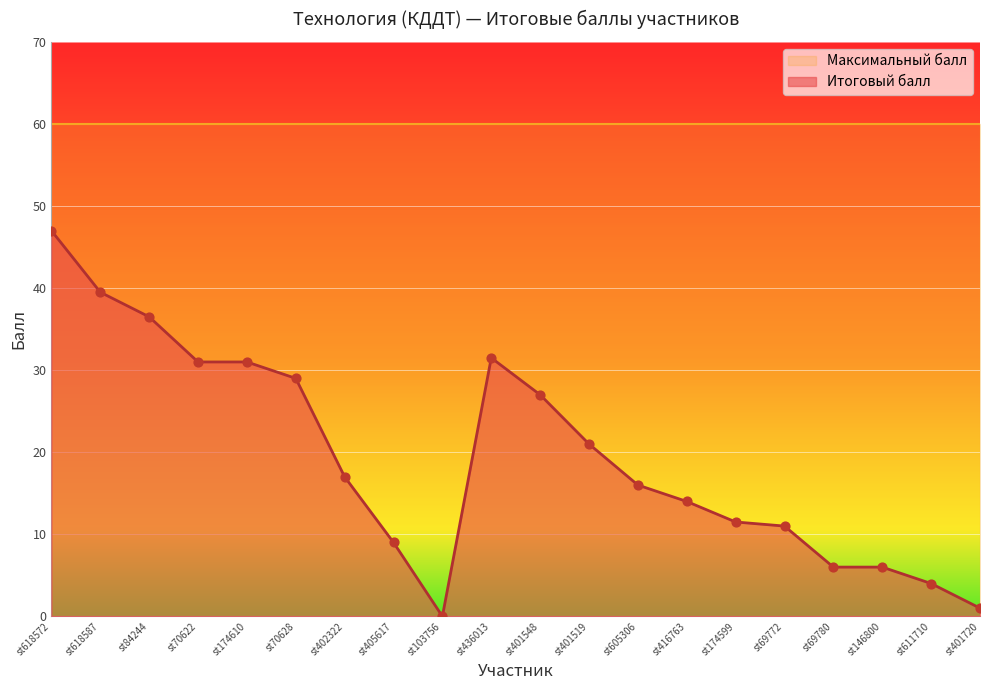

What is the change in value from st402322 to st416763?

-3.0